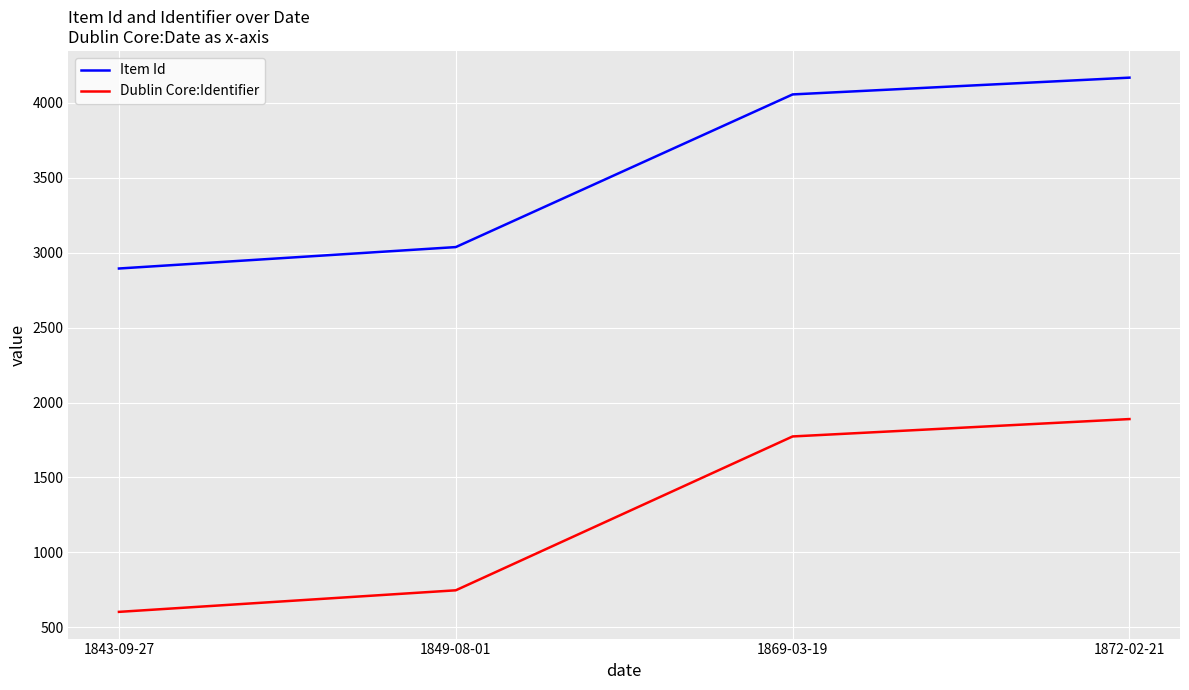

What is the minimum value for Dublin Core:Identifier?

603